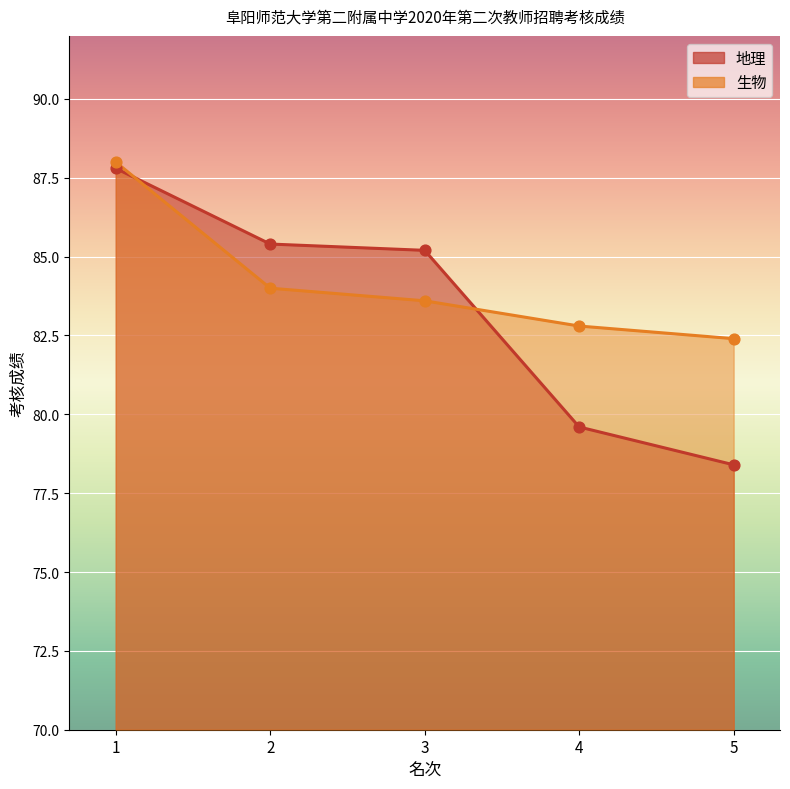

What is the total value across all series at 4?

162.4